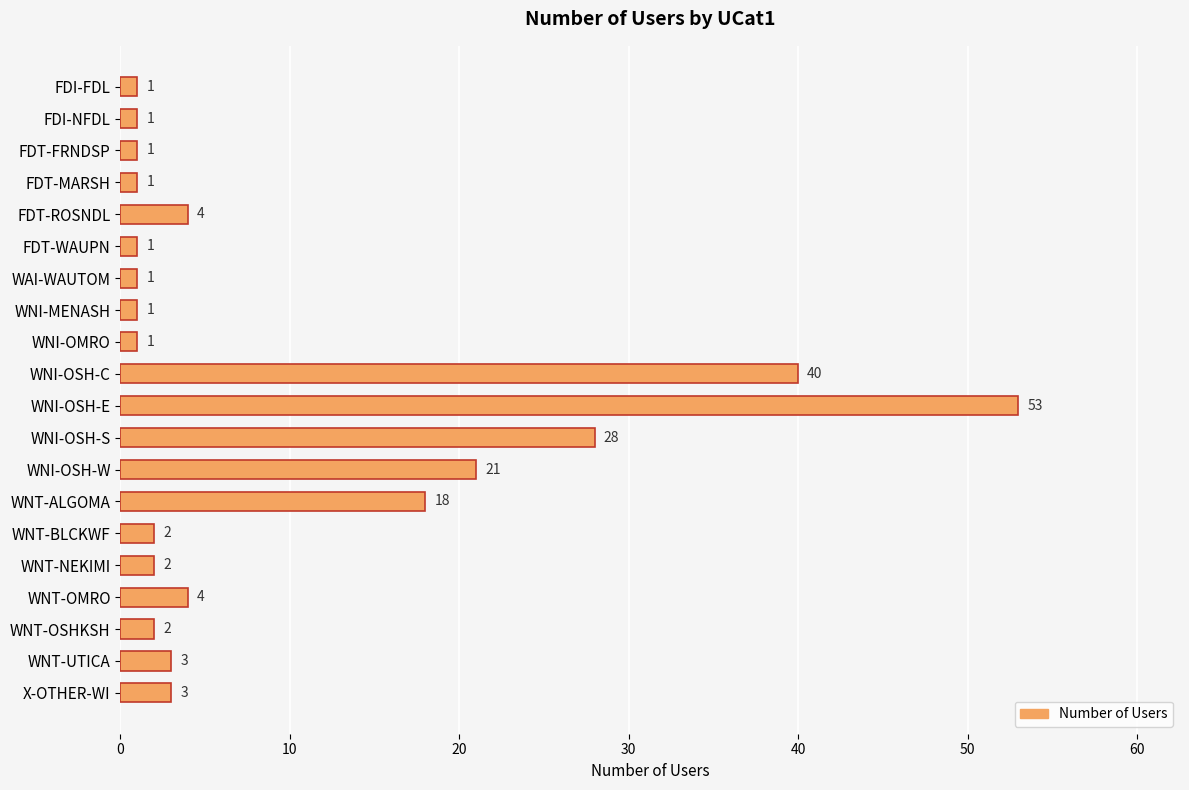

What is the label of the 8th bar from the top?

WNI-MENASH